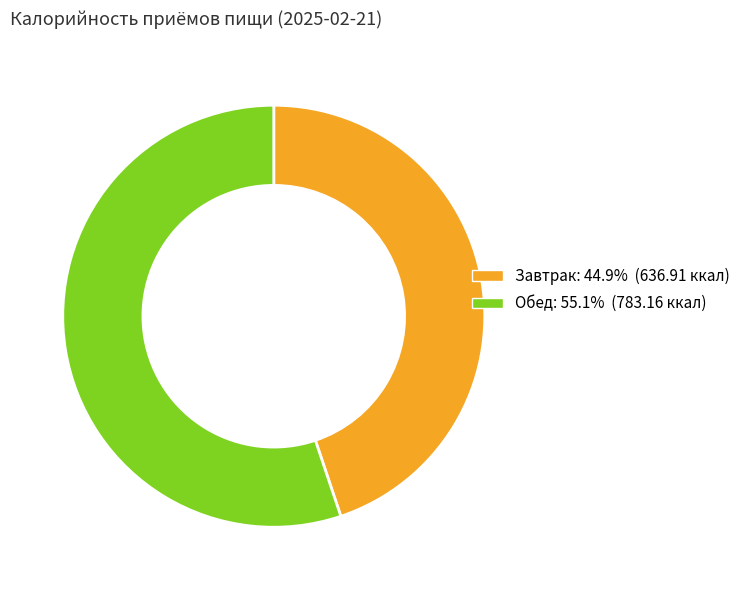

Does Обед account for over 50% of the chart?

Yes